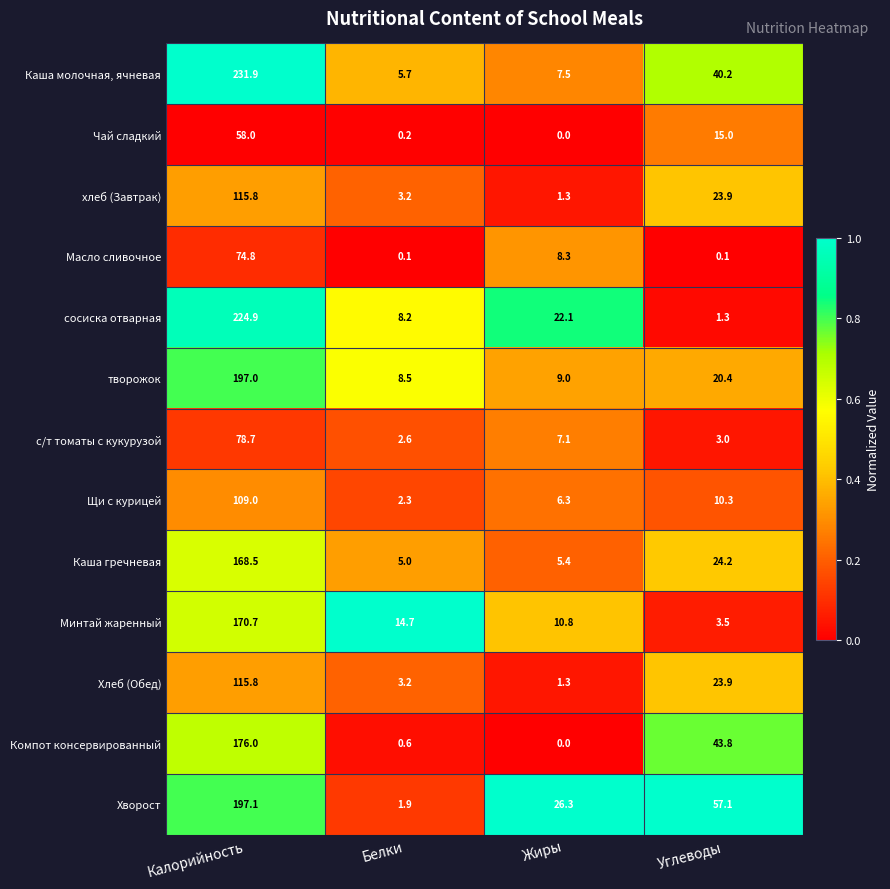

Which category has the highest value in the Чай сладкий series?

Калорийность